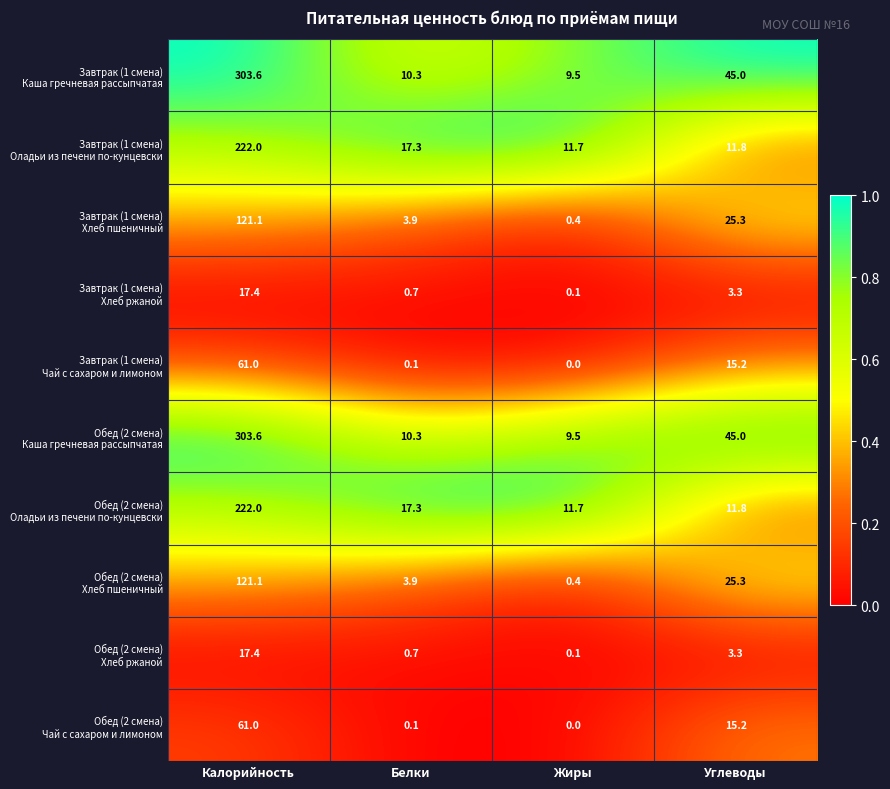

At which category is the sum across all series the highest?

Калорийность